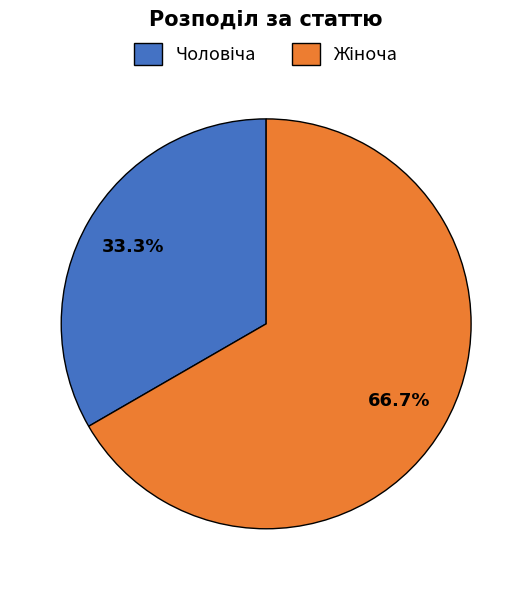

How many slices are in this pie chart?

2